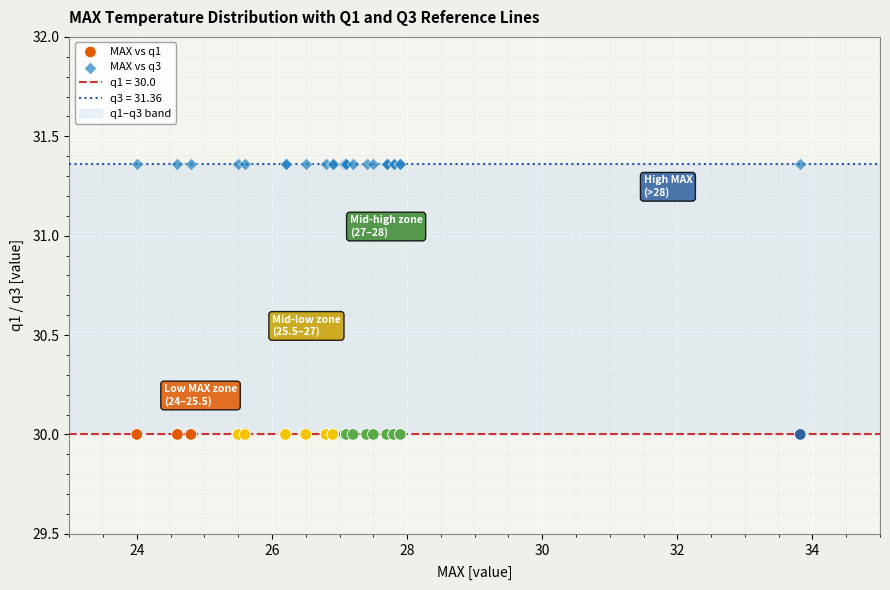

Which series contains the lowest Y value?

MAX vs q1